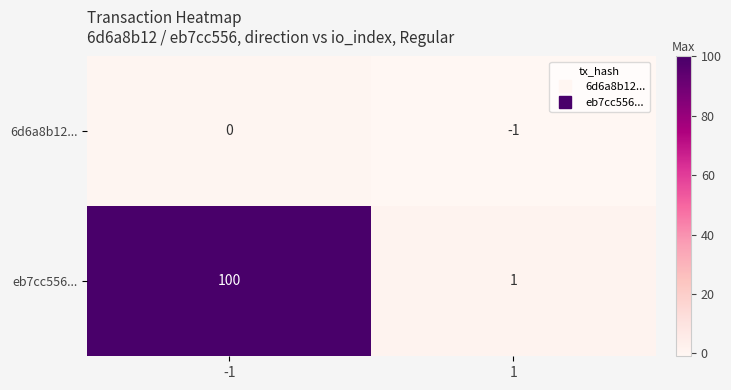

Reading left to right, list all the values displayed in this chart.

6d6a8b12...: 0	-1
eb7cc556...: 100	1